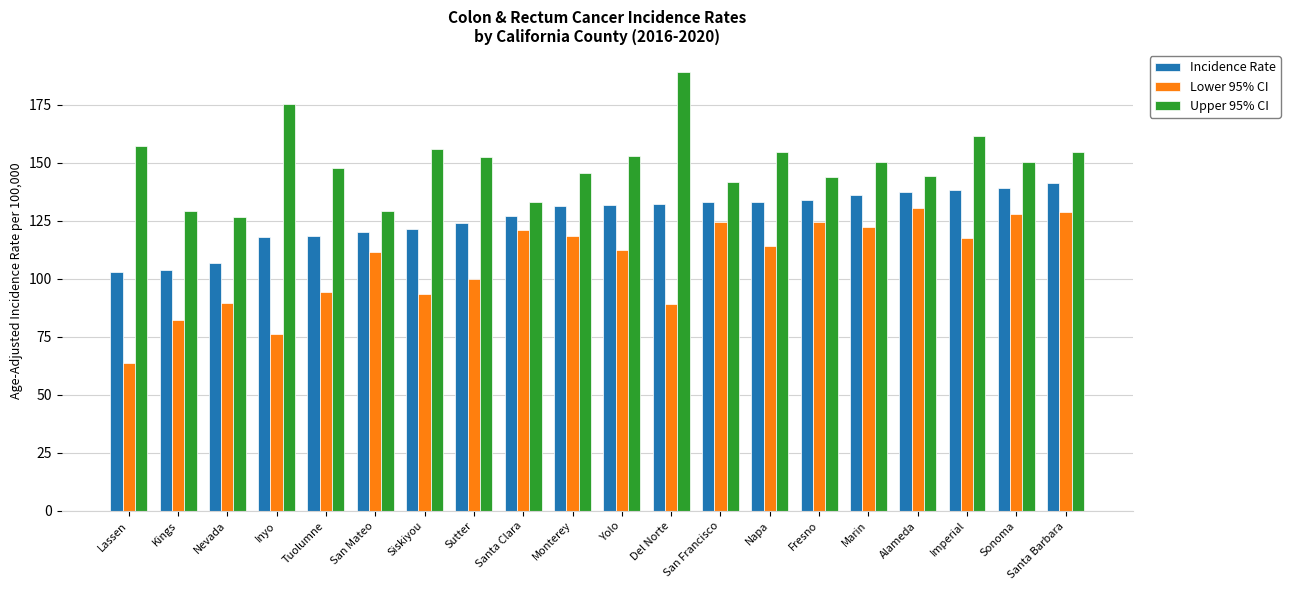

True or false: Incidence Rate has a value of 67.8 at Lassen.

False